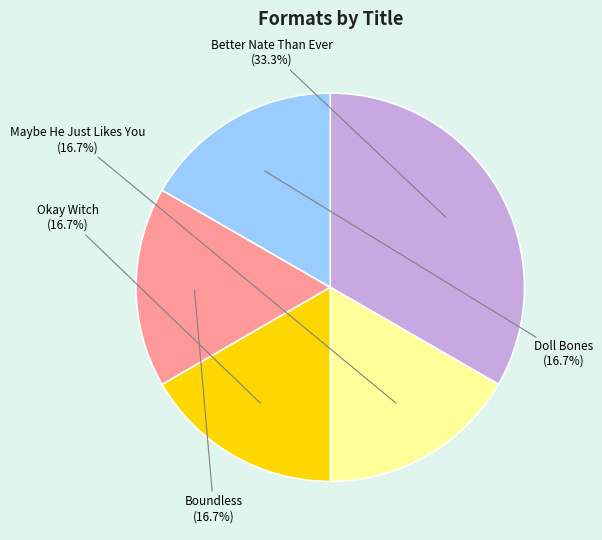

Does Boundless represent more than half of the total?

No